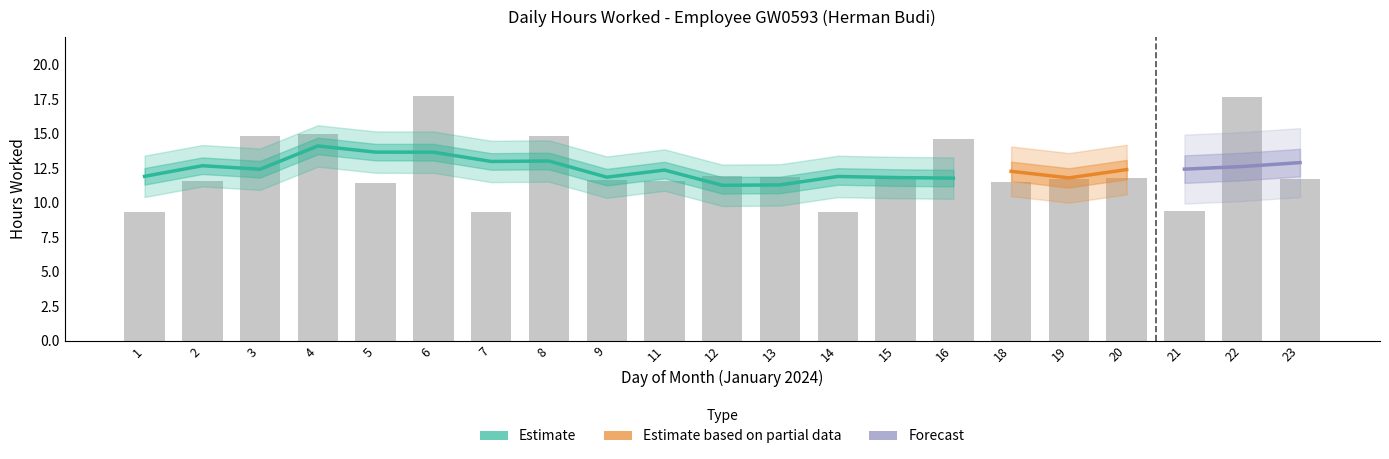

True or false: the data shows 13.5 at 7.

False